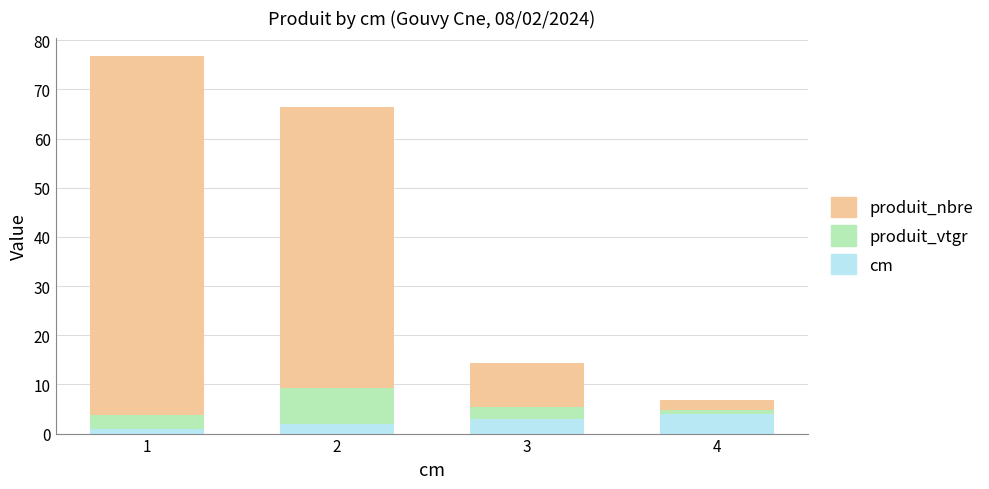

Reading left to right, transcribe the values for cm.

1=1.0	2=2.0	3=3.0	4=4.0